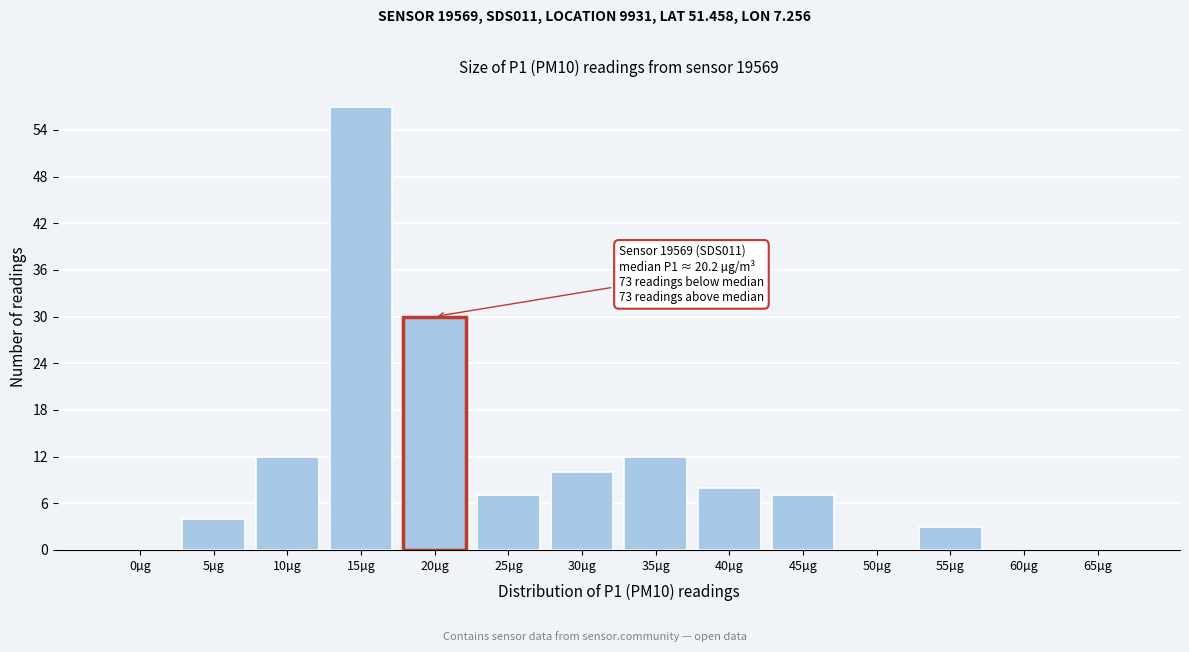

Reading right to left, what are all the values shown in this chart?

65µg=0	60µg=0	55µg=3	50µg=0	45µg=7	40µg=8	35µg=12	30µg=10	25µg=7	20µg=30	15µg=57	10µg=12	5µg=4	0µg=0